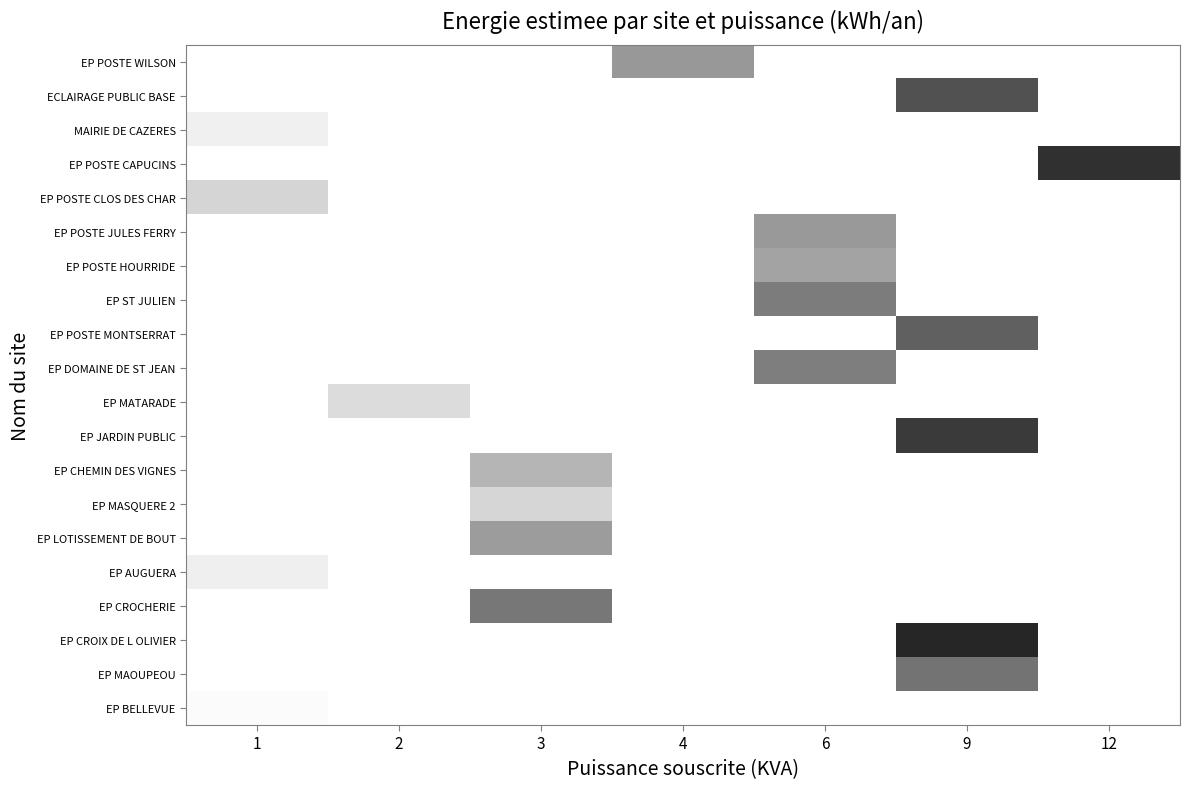

Which label corresponds to the largest value in the chart?

1